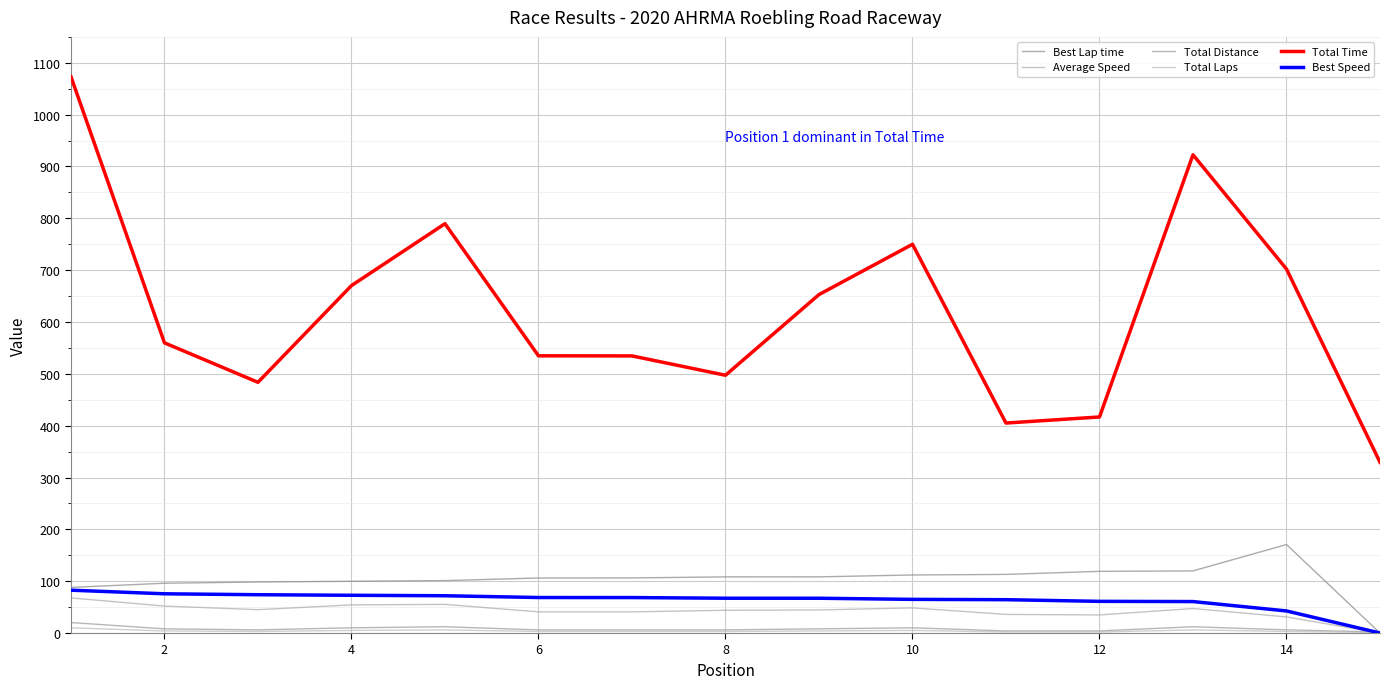

Is this an area chart (filled region under the line)?

No